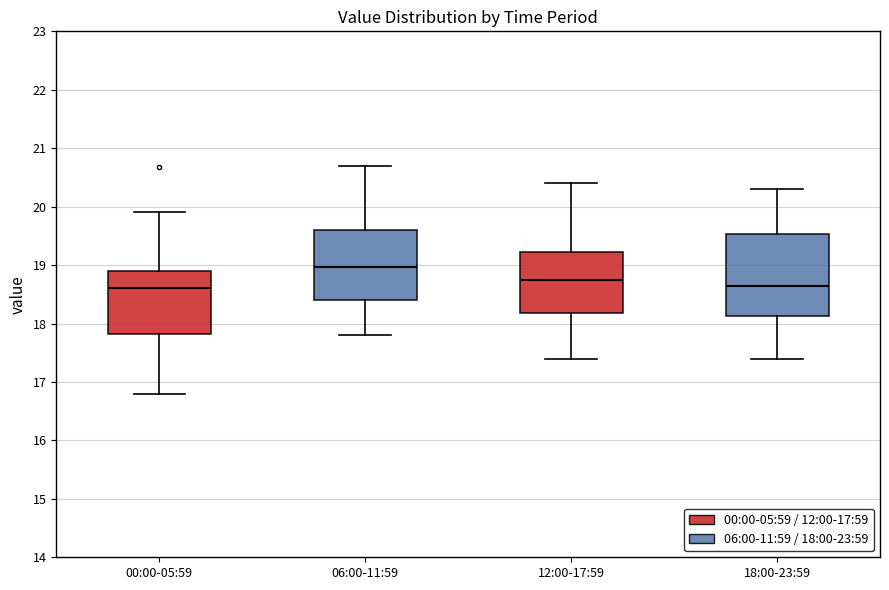

Where does the upper whisker of the box for 18:00-23:59 end on the y-axis? The values are not printed on the chart, so give them approximately, as read against the axis.

20.3